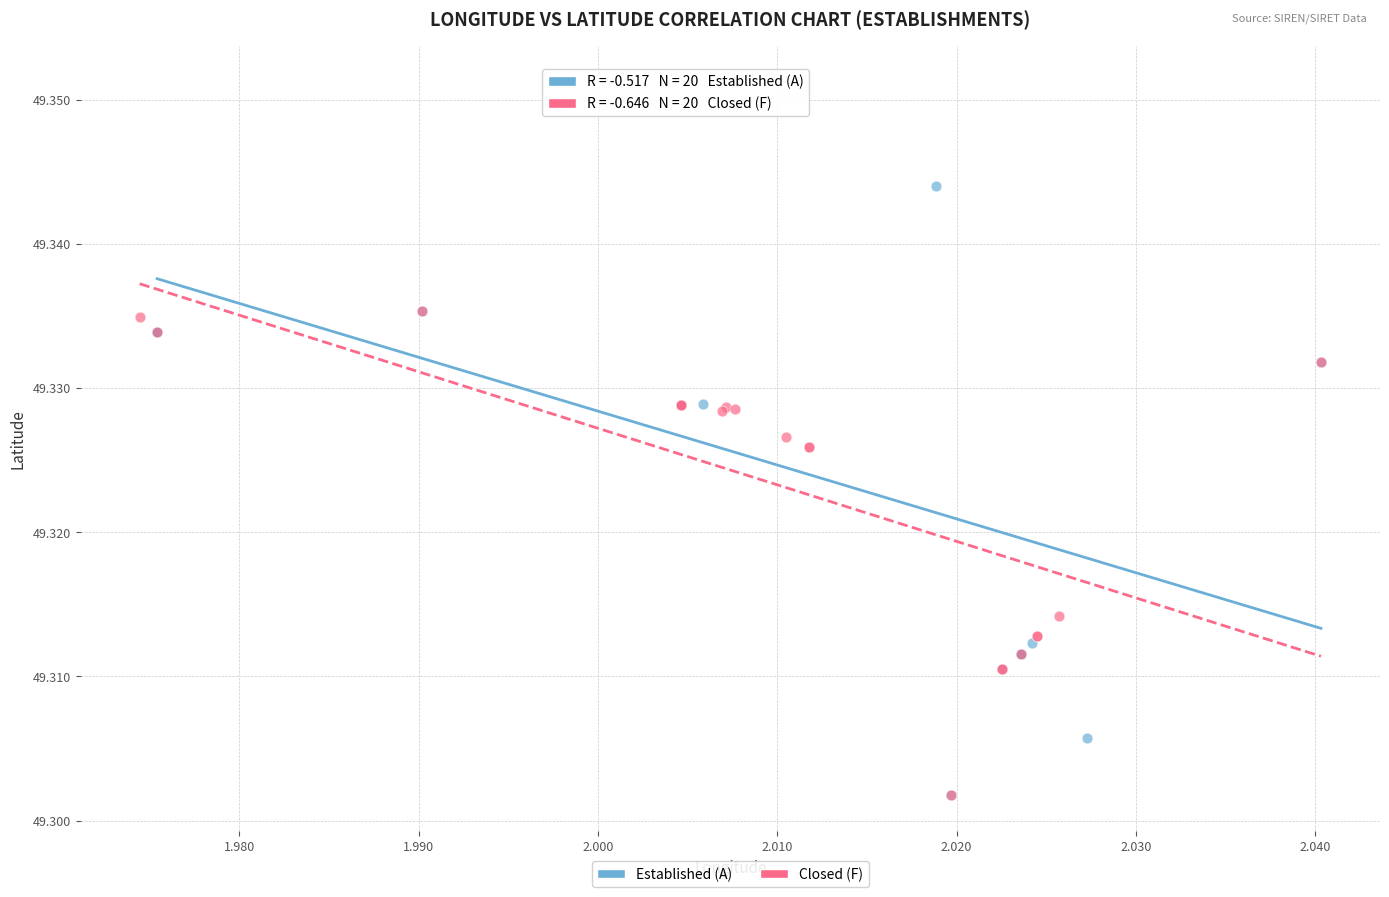

Which series has the widest spread of Y values?

Established (A)